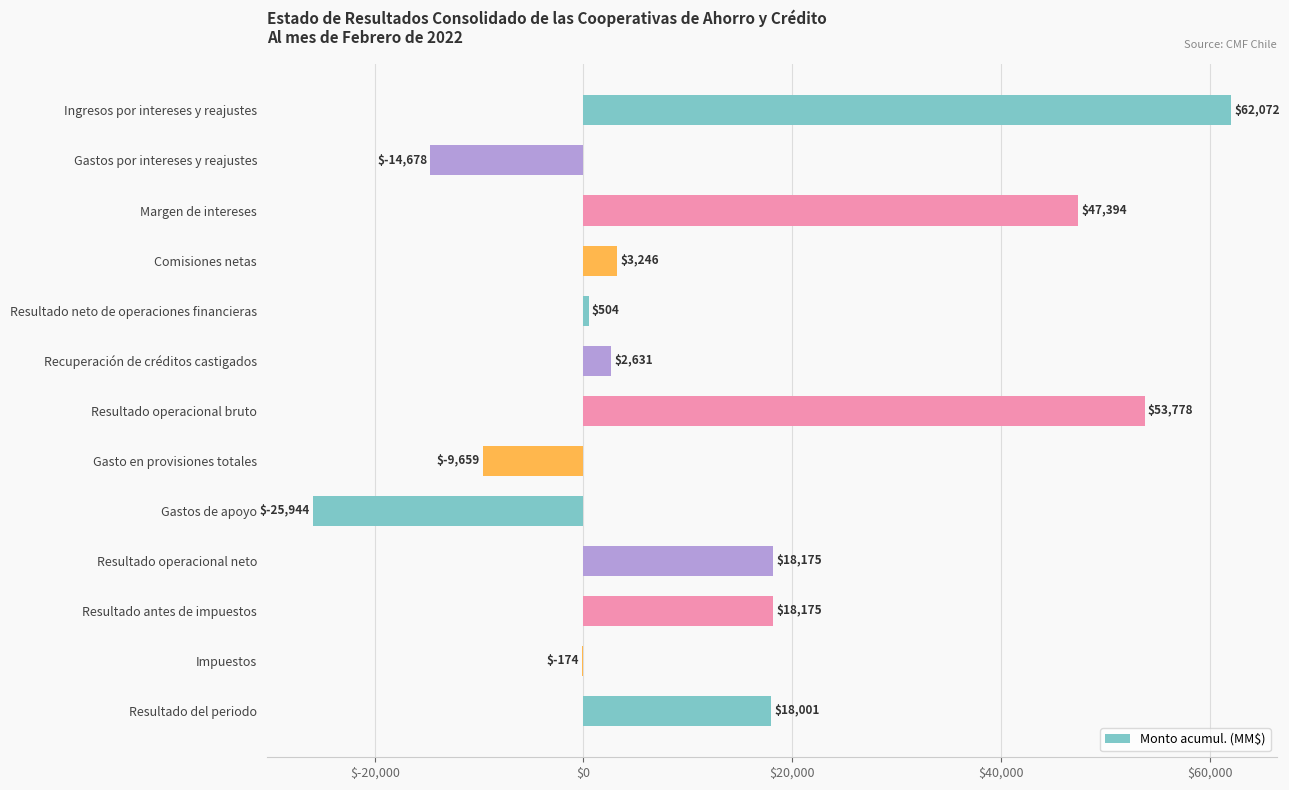

Is it true that the value at Recuperación de créditos castigados is 2631?

True